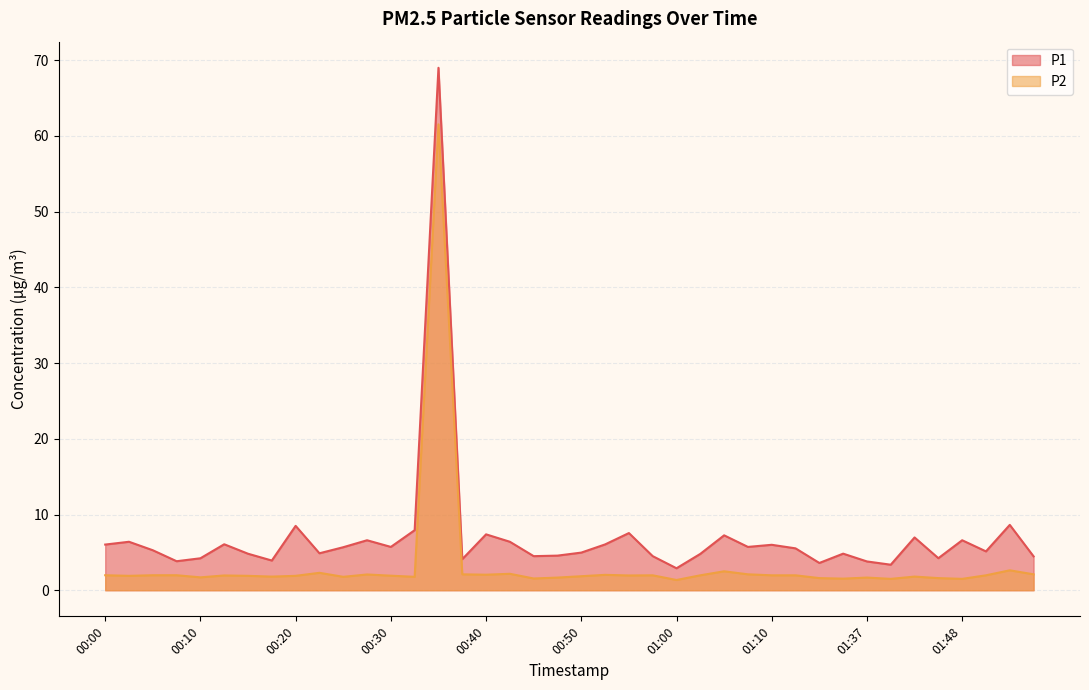

How many lines are shown in the chart?

2